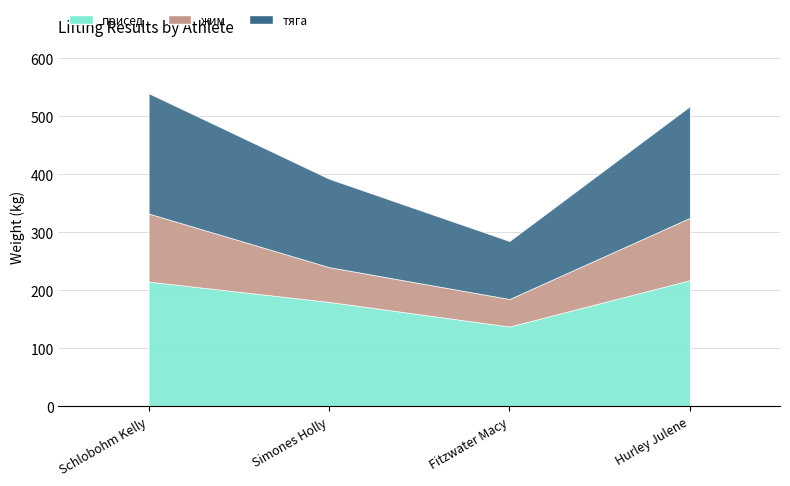

At how many categories does at least one series exceed 140?

3